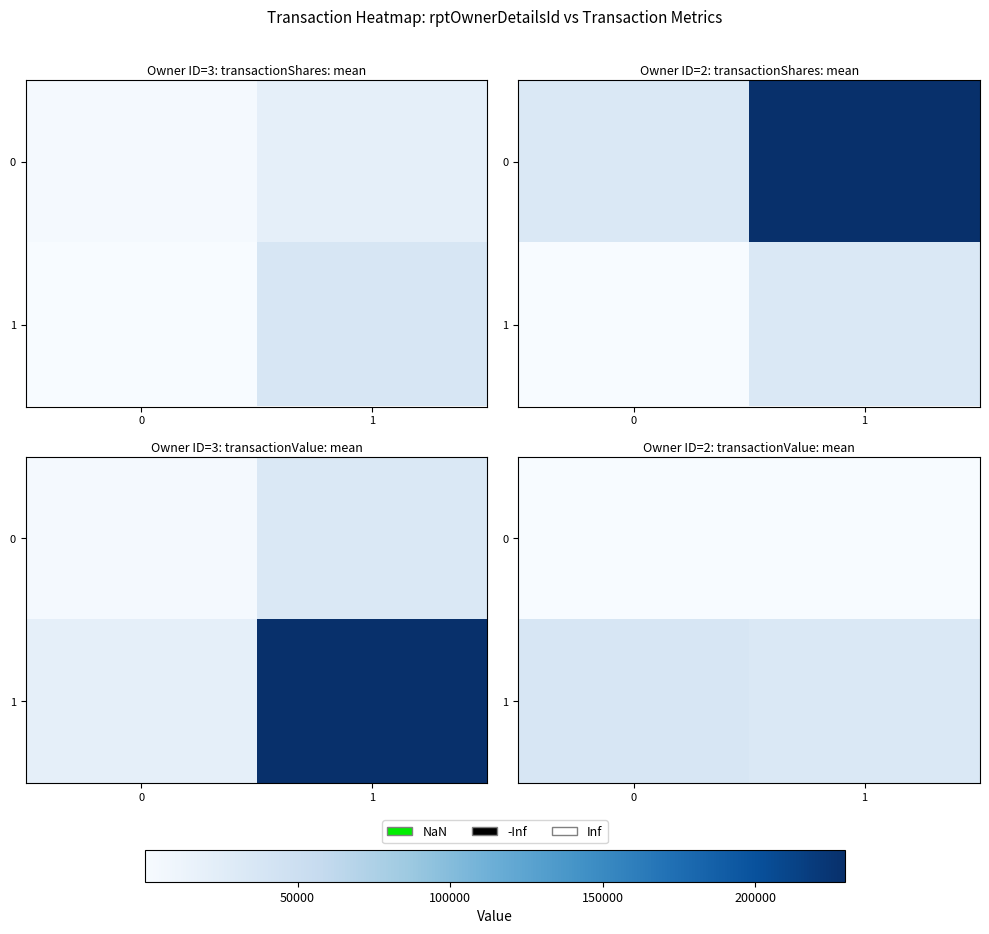

The 0 series shows 0.0 at 0. True or false?

False